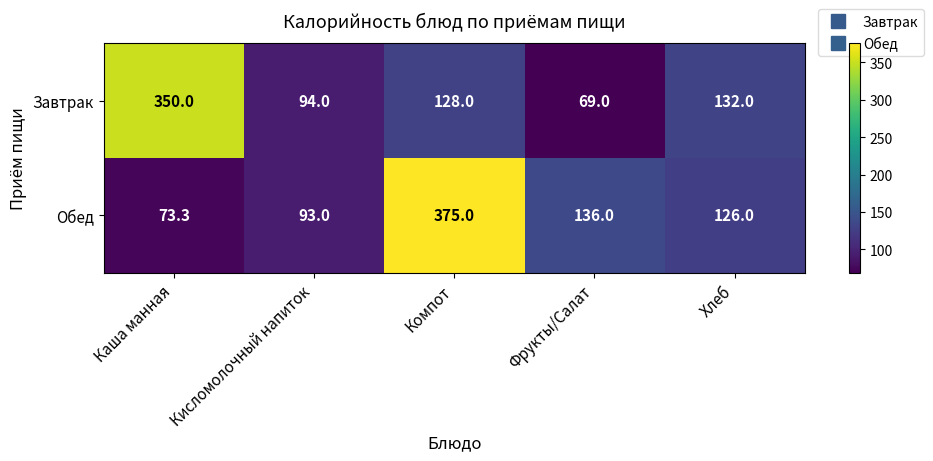

What is the greatest value displayed?

375.0